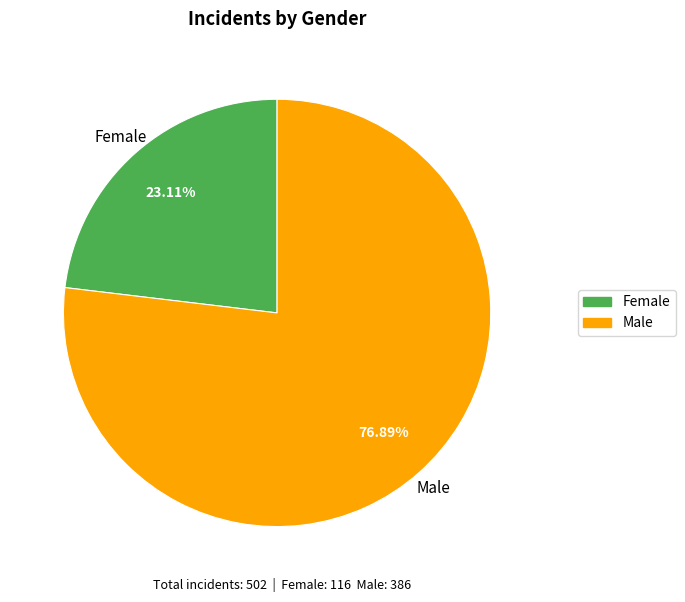

Count the number of slices in the pie.

2